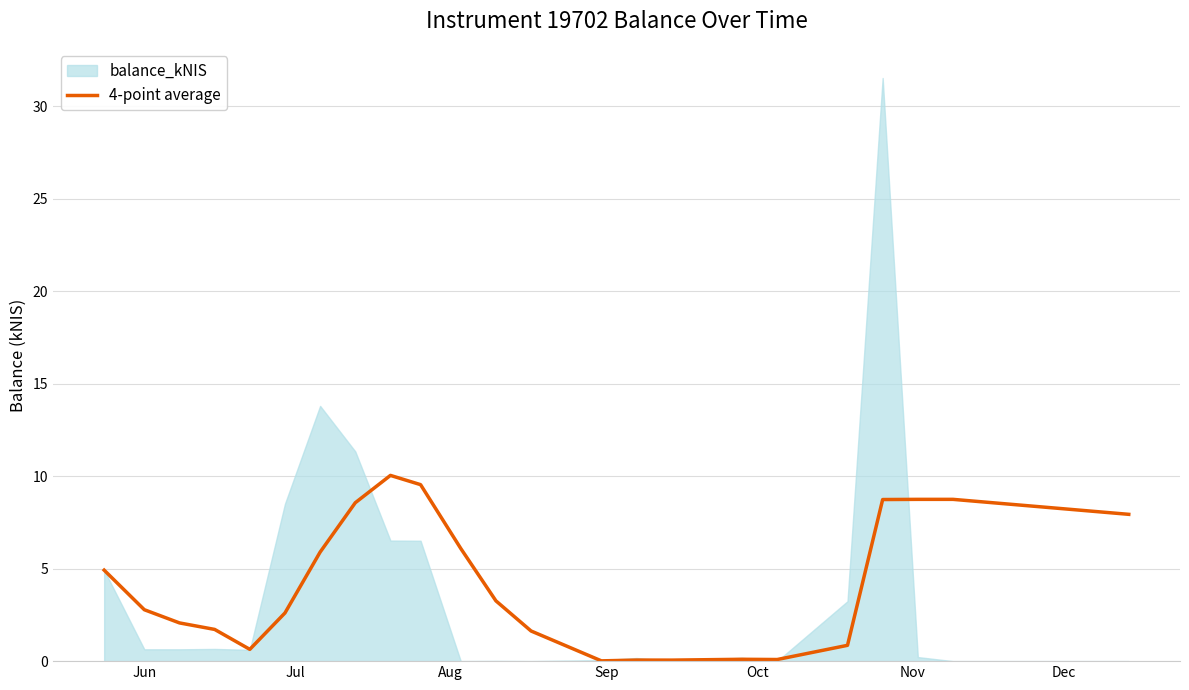

How many lines are shown in the chart?

1